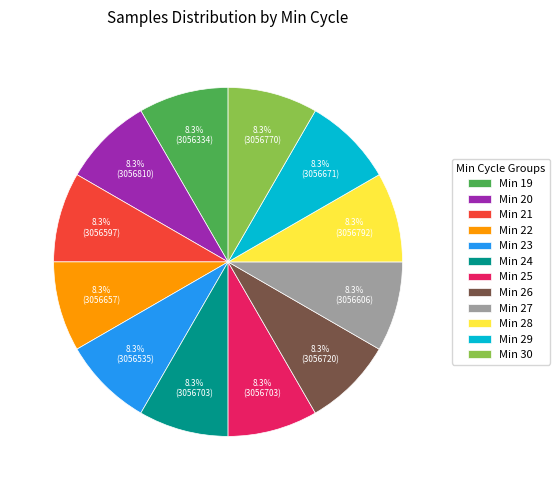

Does any single category account for the majority?

No